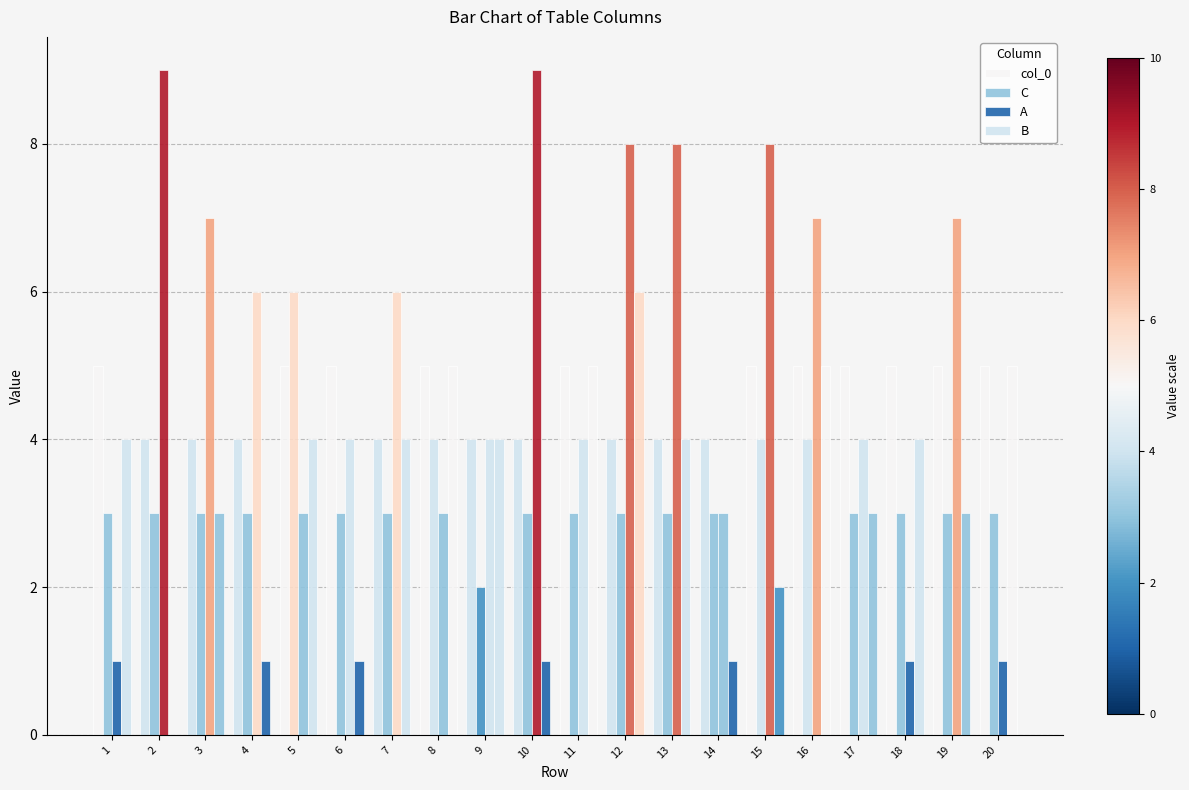

Rank the series at 11 from lowest to highest value.

C, A, col_0, B